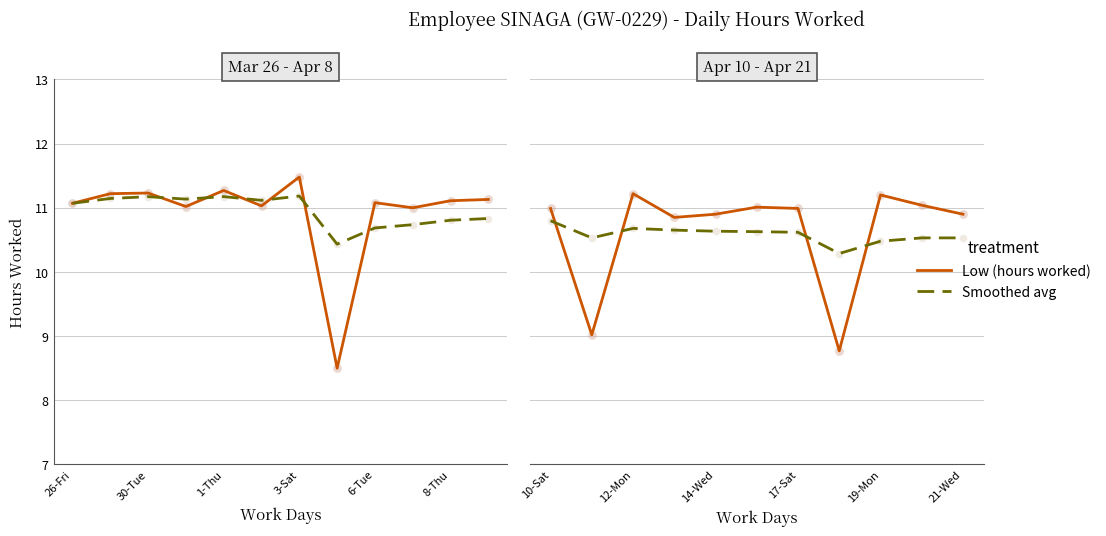

Which series has the largest total across all categories?

Low (hours worked)